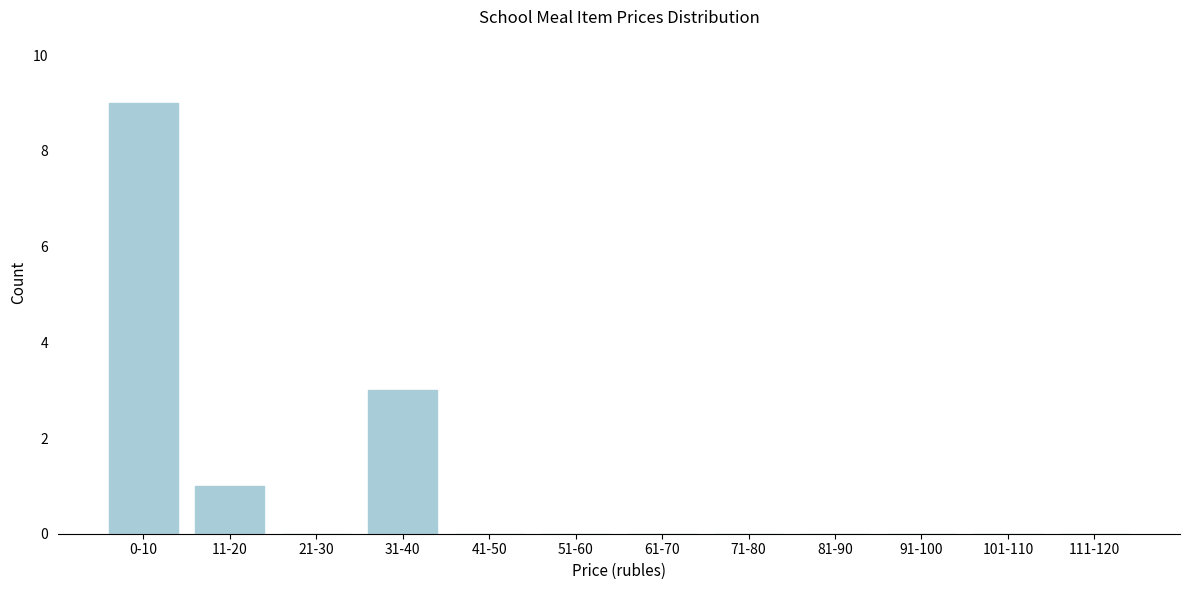

Reading right to left, transcribe all the data shown in this chart.

111-120=0	101-110=0	91-100=0	81-90=0	71-80=0	61-70=0	51-60=0	41-50=0	31-40=3	21-30=0	11-20=1	0-10=9